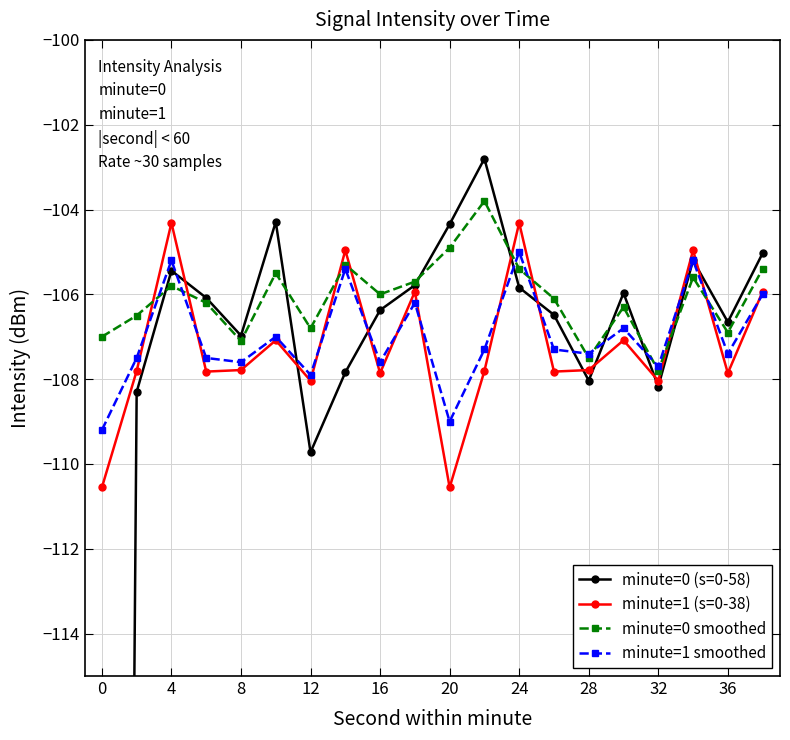

Which series has the largest range (max minus min)?

minute=0 (s=0-58)